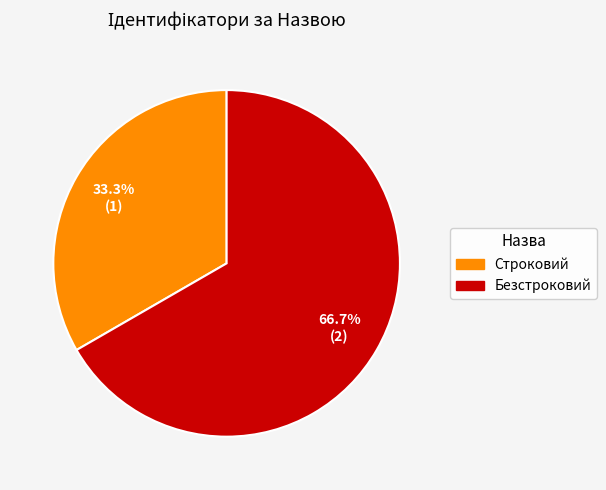

To the nearest percent, what is the combined percentage of Безстроковий and Строковий?

100%